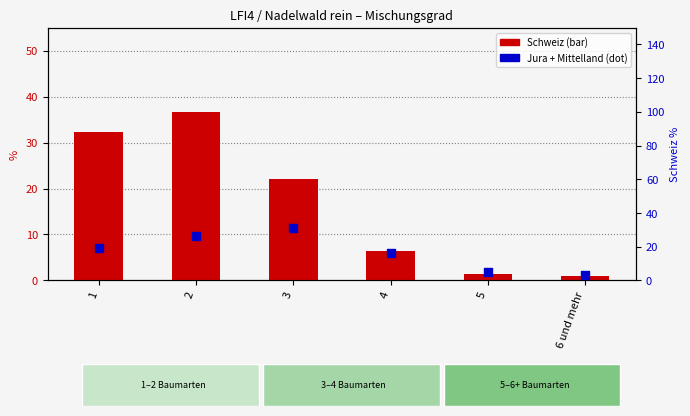

What is the total value across all series at 3?

53.0